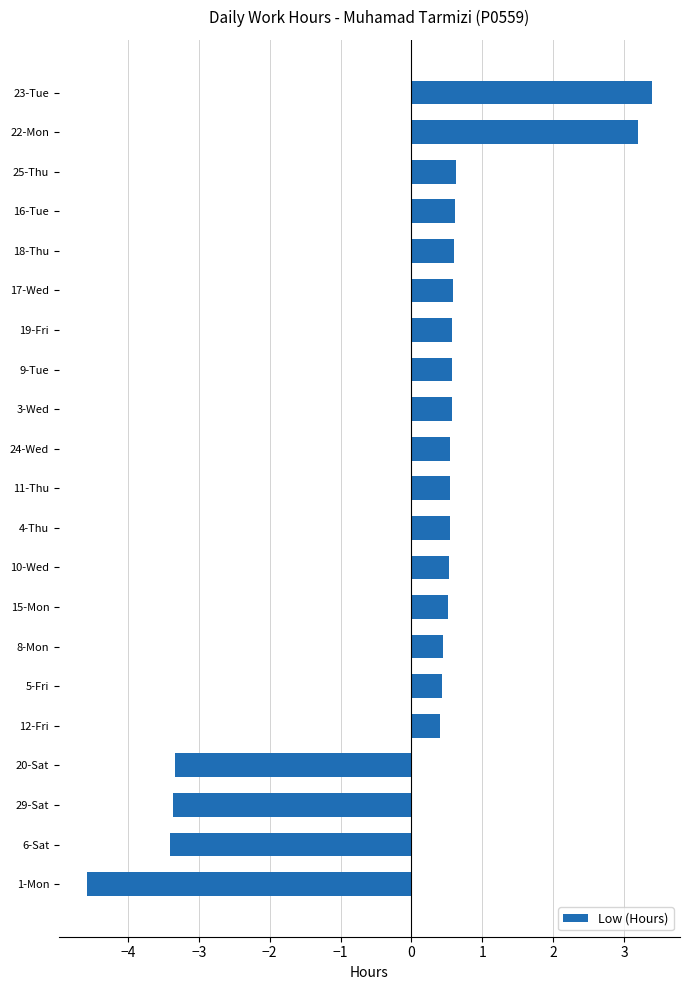

What is the change in value from 5-Fri to 17-Wed?

+0.2